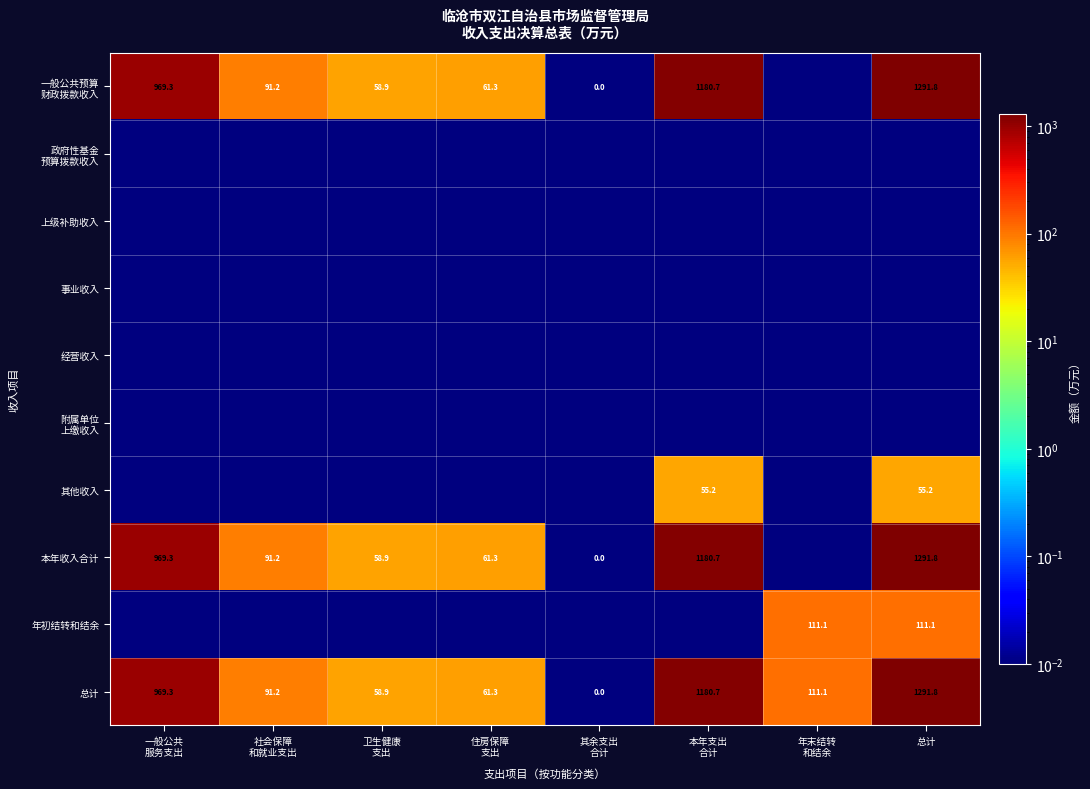

At how many categories does at least one series exceed 370?

3